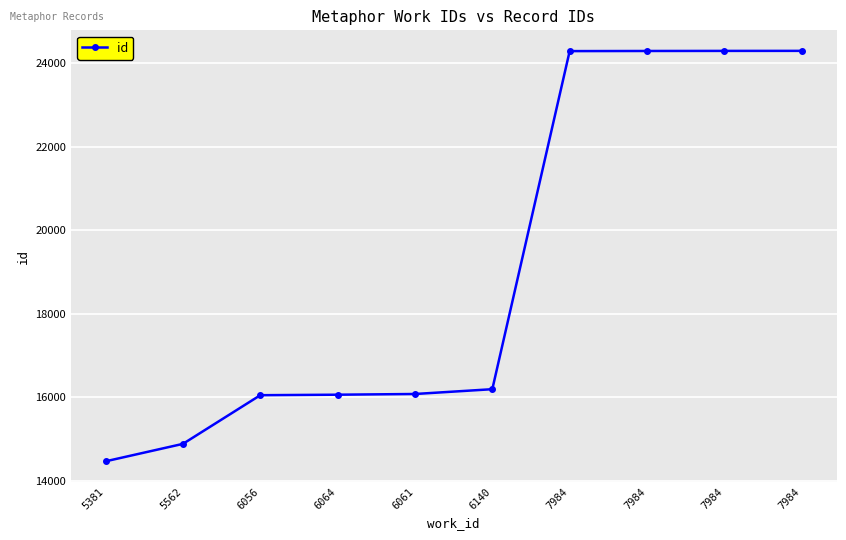

Is this an area chart (filled region under the line)?

No